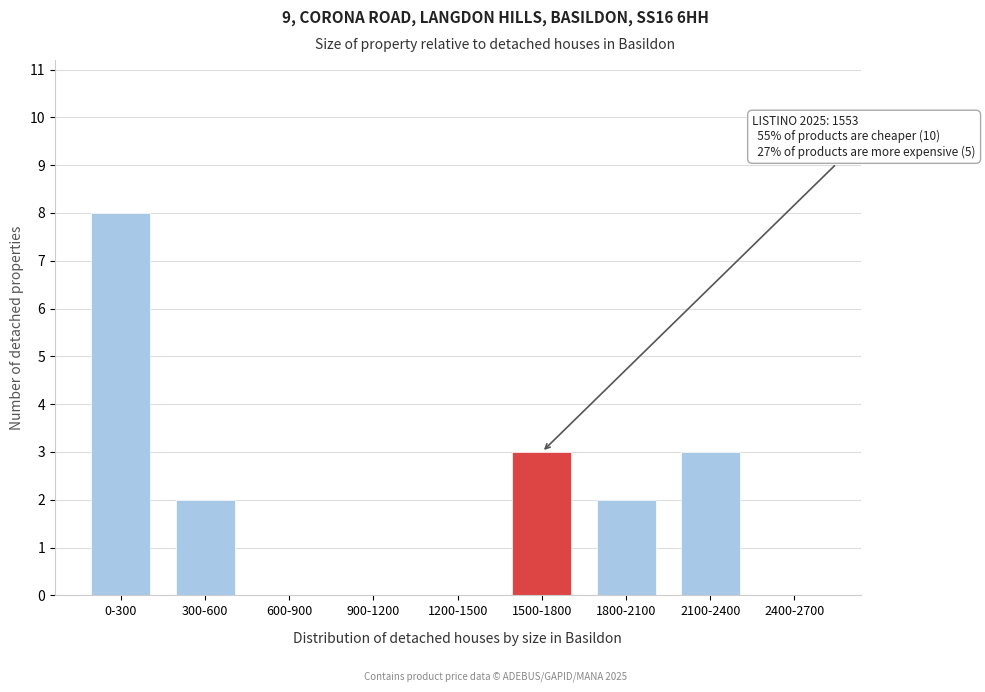

Reading right to left, list all the values displayed in this chart.

2400-2700=0	2100-2400=3	1800-2100=2	1500-1800=3	1200-1500=0	900-1200=0	600-900=0	300-600=2	0-300=8